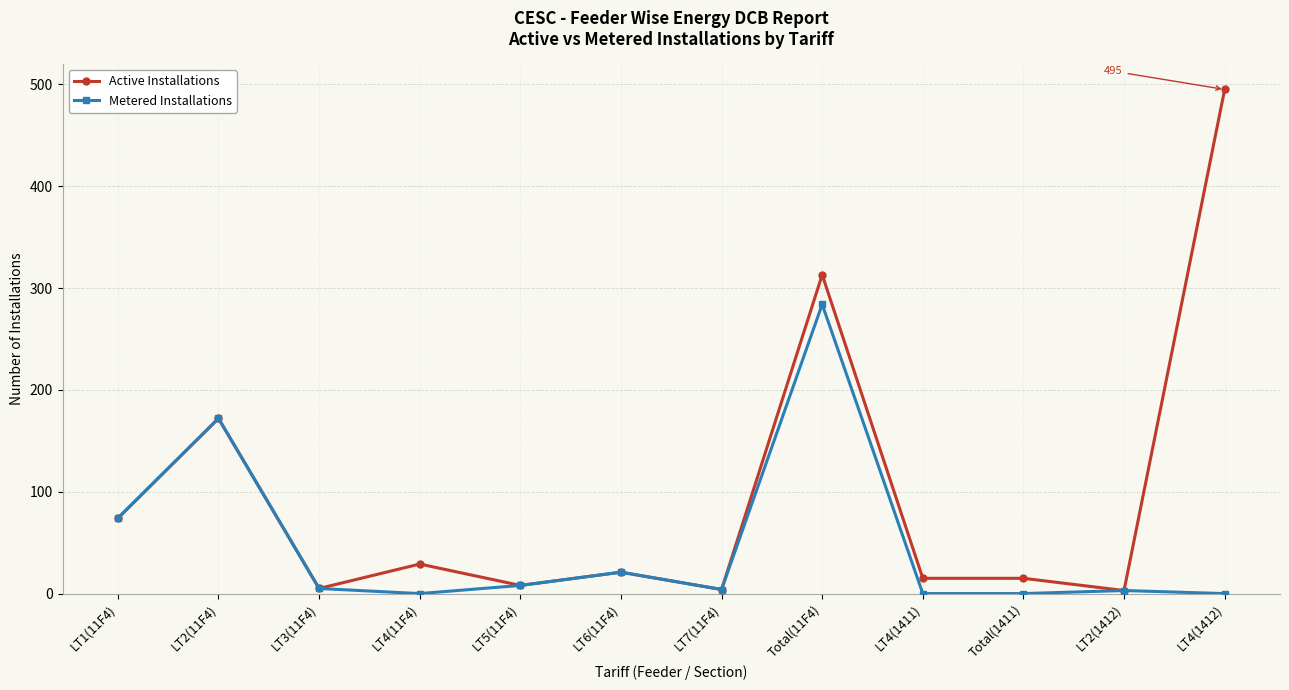

At which category does Active Installations reach its first local peak?

LT2(11F4)